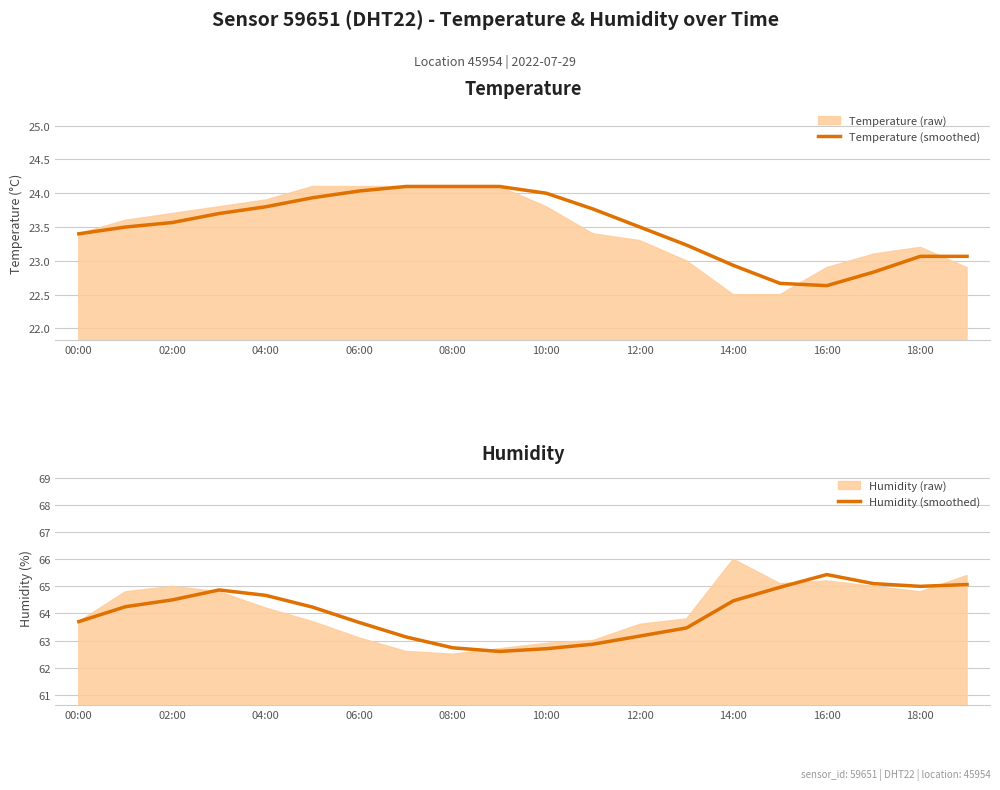

The Humidity (smoothed) series shows 64.5 at 14:00. True or false?

True